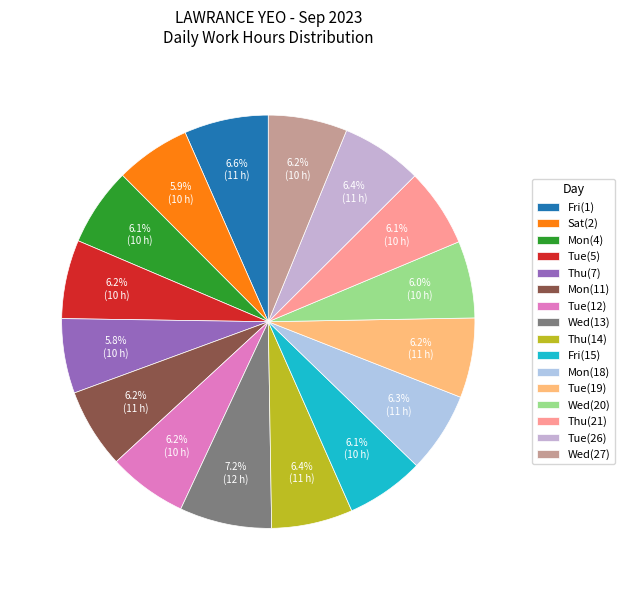

Count the number of slices in the pie.

16